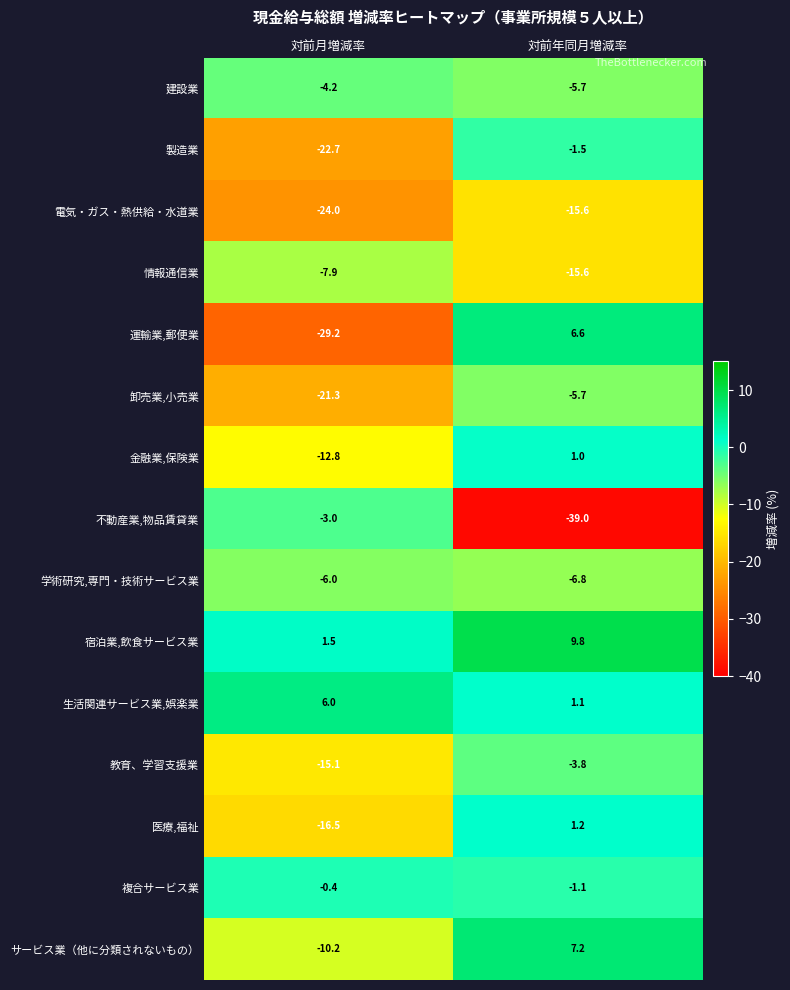

Which series changed the most between 対前月増減率 and 対前年同月増減率?

不動産業,物品賃貸業